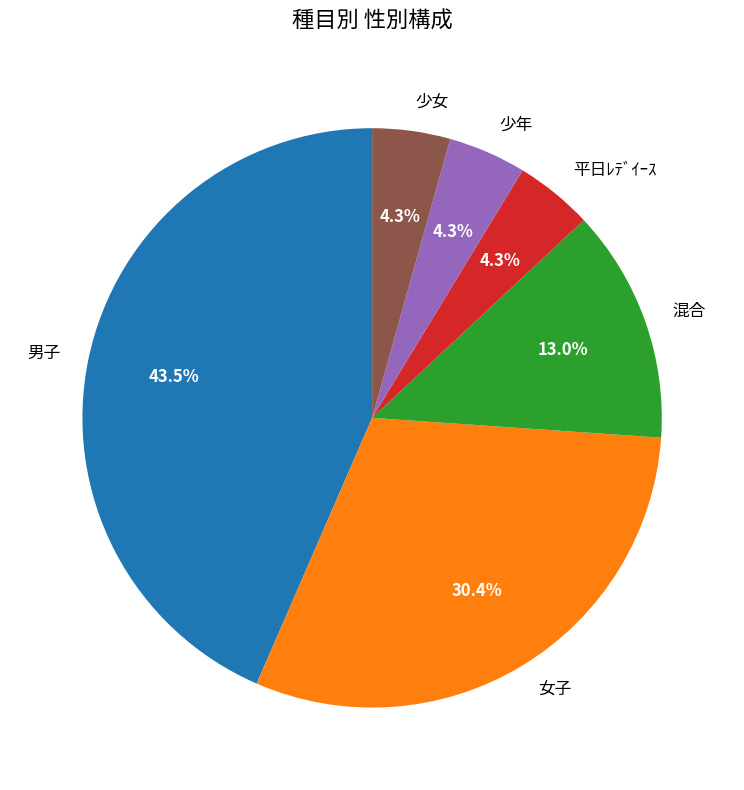

Which slice is the largest?

男子